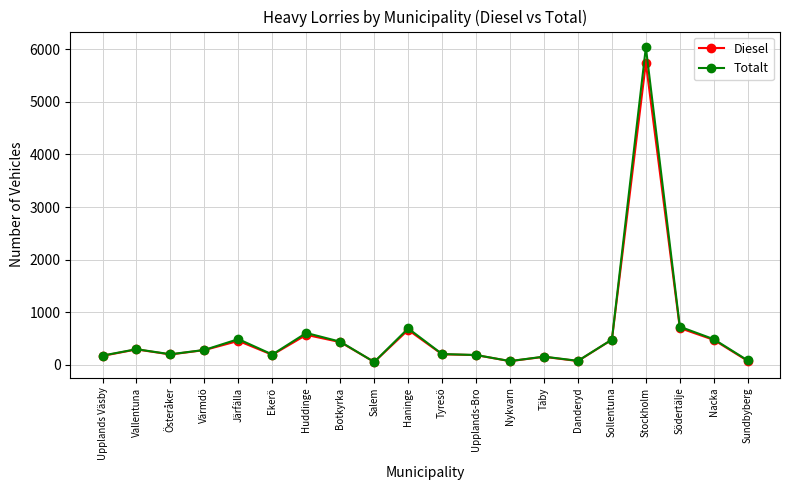

True or false: Totalt has a value of 440 at Botkyrka.

True